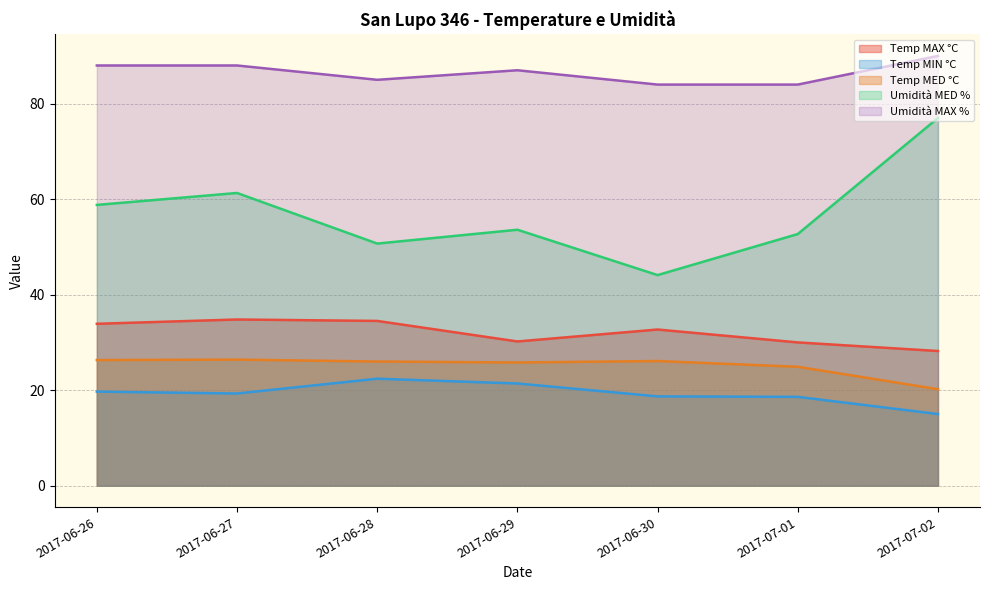

Rank the series at 2017-06-30 from lowest to highest value.

Temp MIN °C, Temp MED °C, Temp MAX °C, Umidità MED %, Umidità MAX %